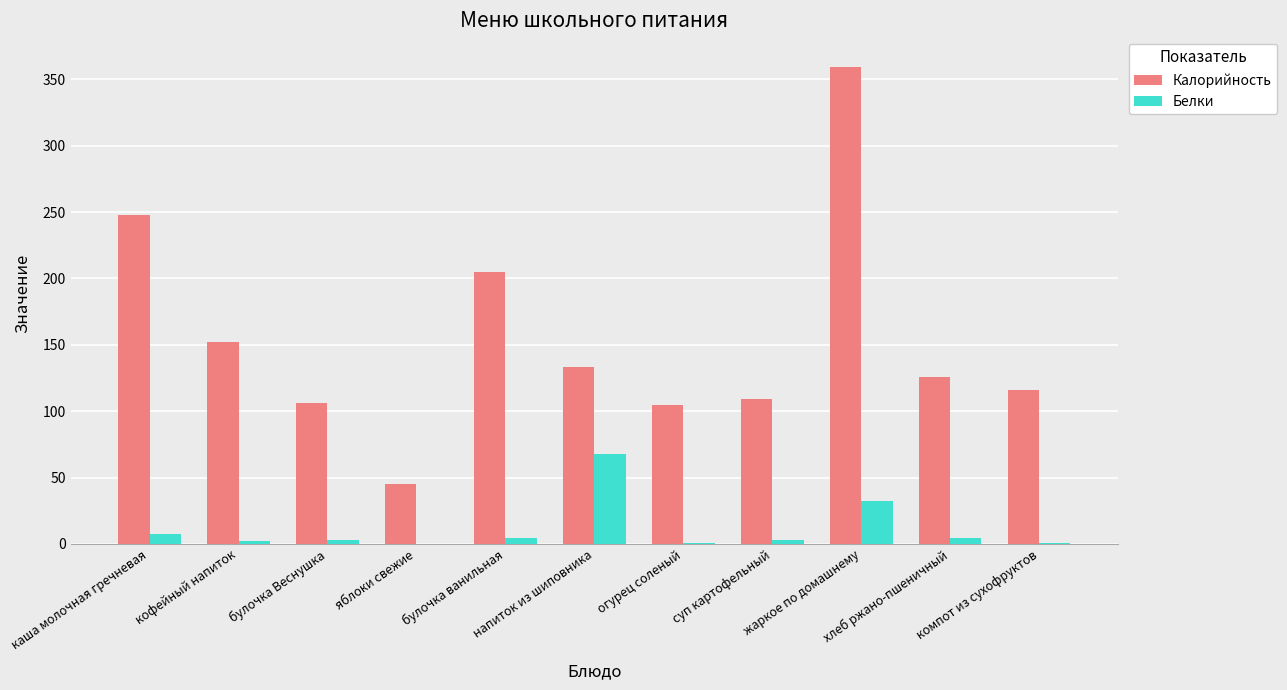

Is it true that Белки equals 32.0 at жаркое по домашнему?

True